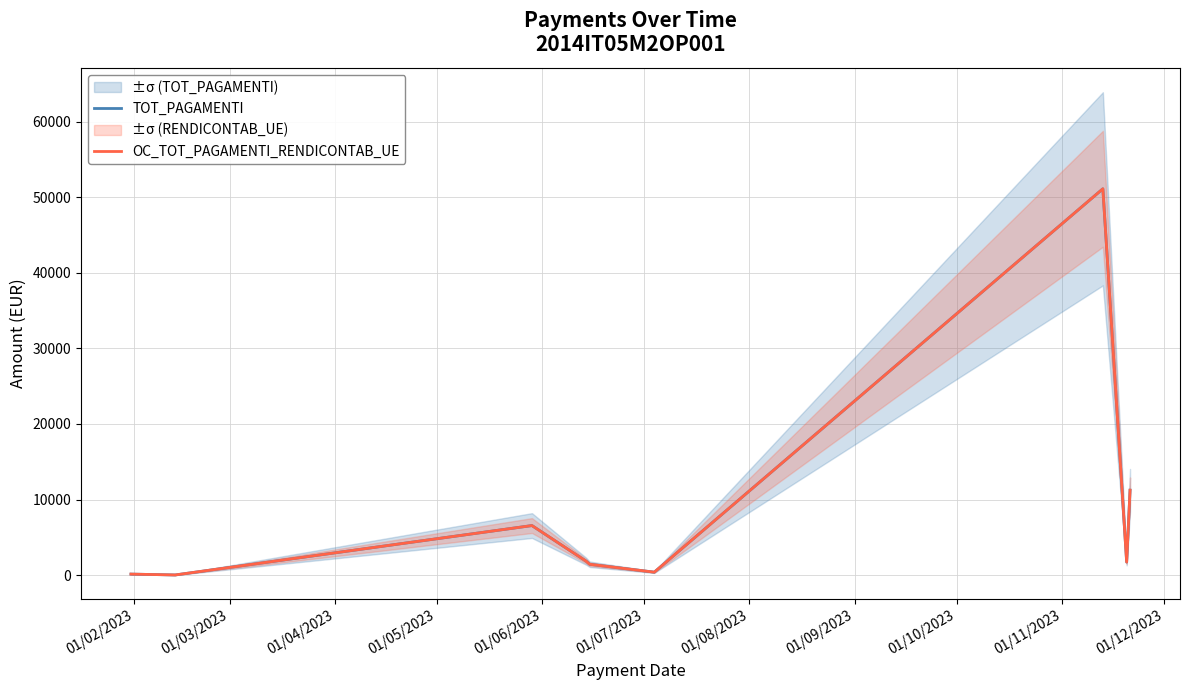

What is the difference between the maximum and minimum values in the TOT_PAGAMENTI series?

51074.1